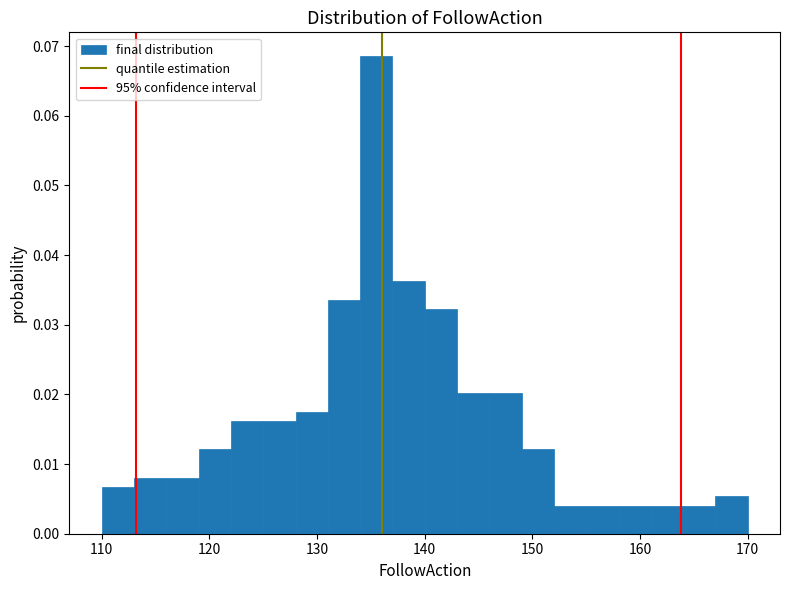

Around what value on the x-axis is the tallest bar? Give the approximate position of its centre, as read against the axis.

136